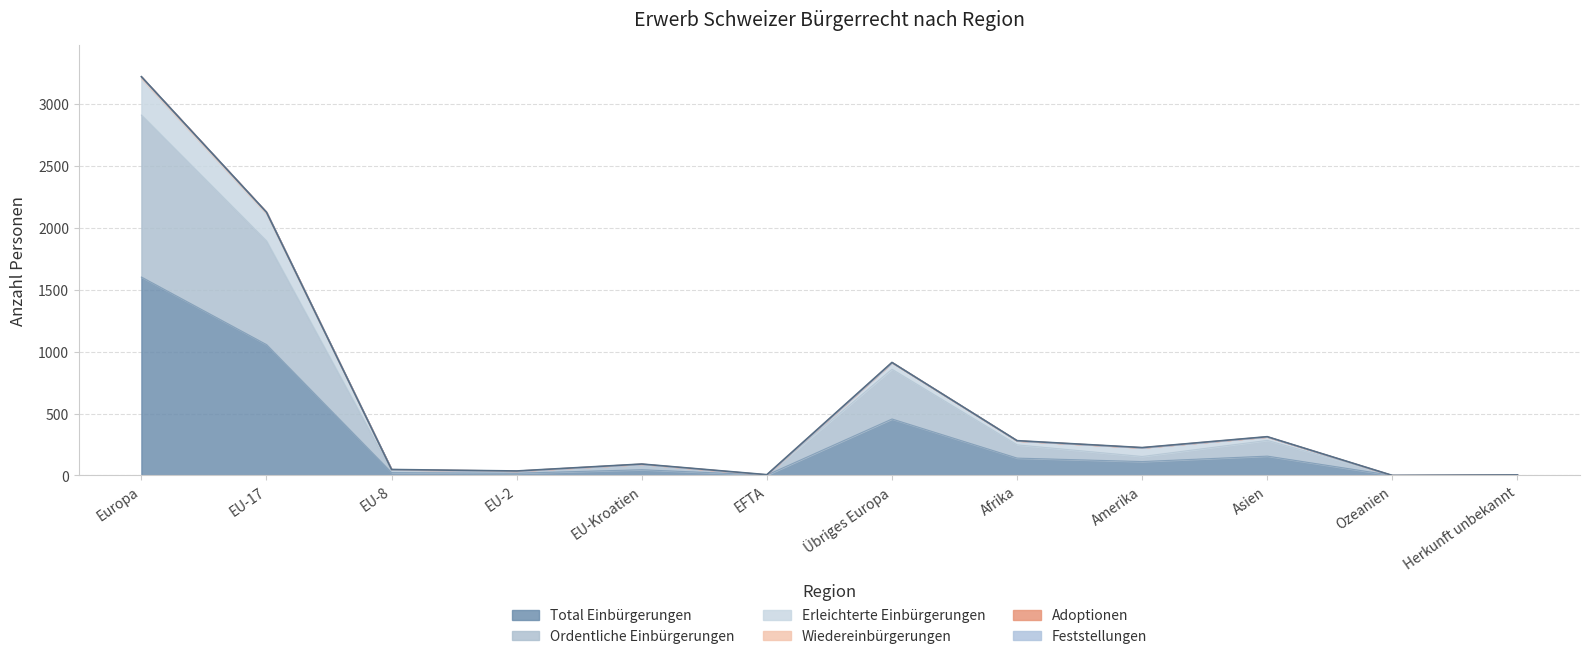

At which label is Total Einbürgerungen closest to 801?

EU-17